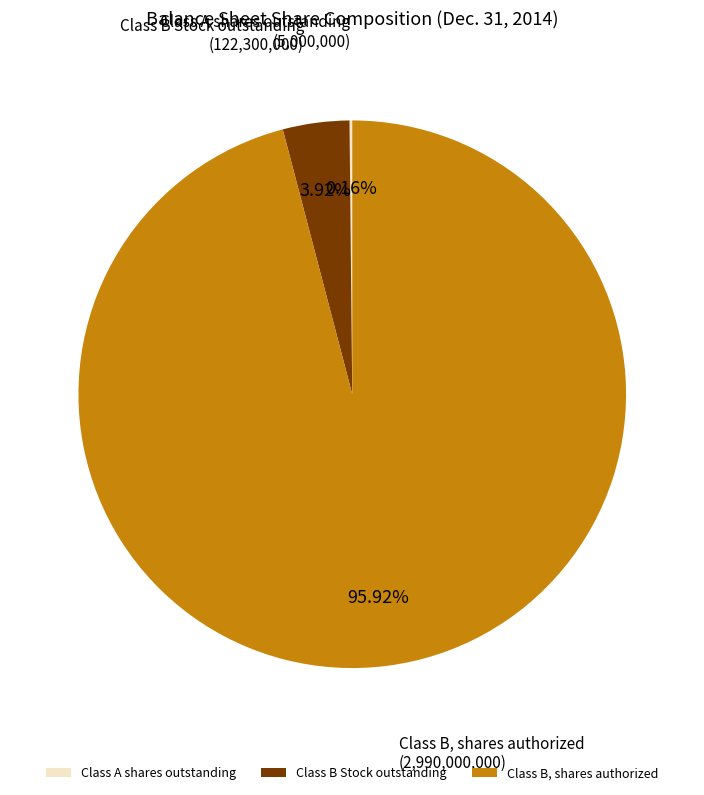

Is there any slice that represents more than half of the pie?

Yes